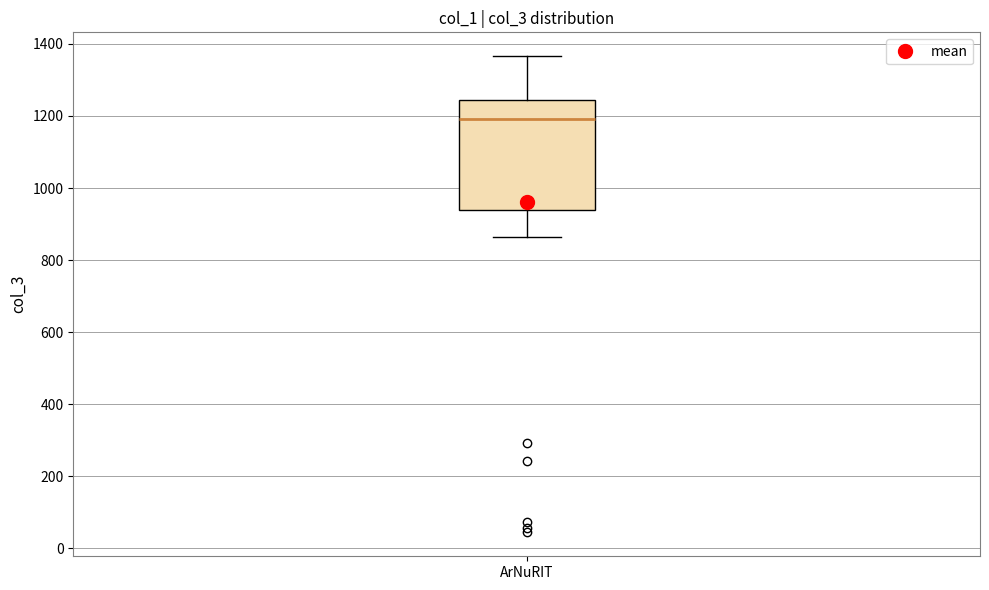

Where does the median line of the box for ArNuRIT sit on the y-axis? The values are not printed on the chart, so give them approximately, as read against the axis.

1200